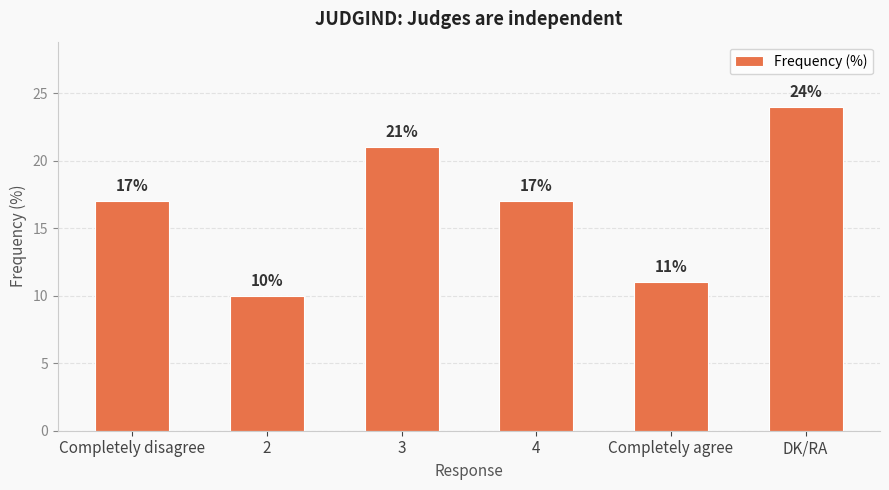

What is the ratio of the value at 2 to the value at Completely agree?

0.9